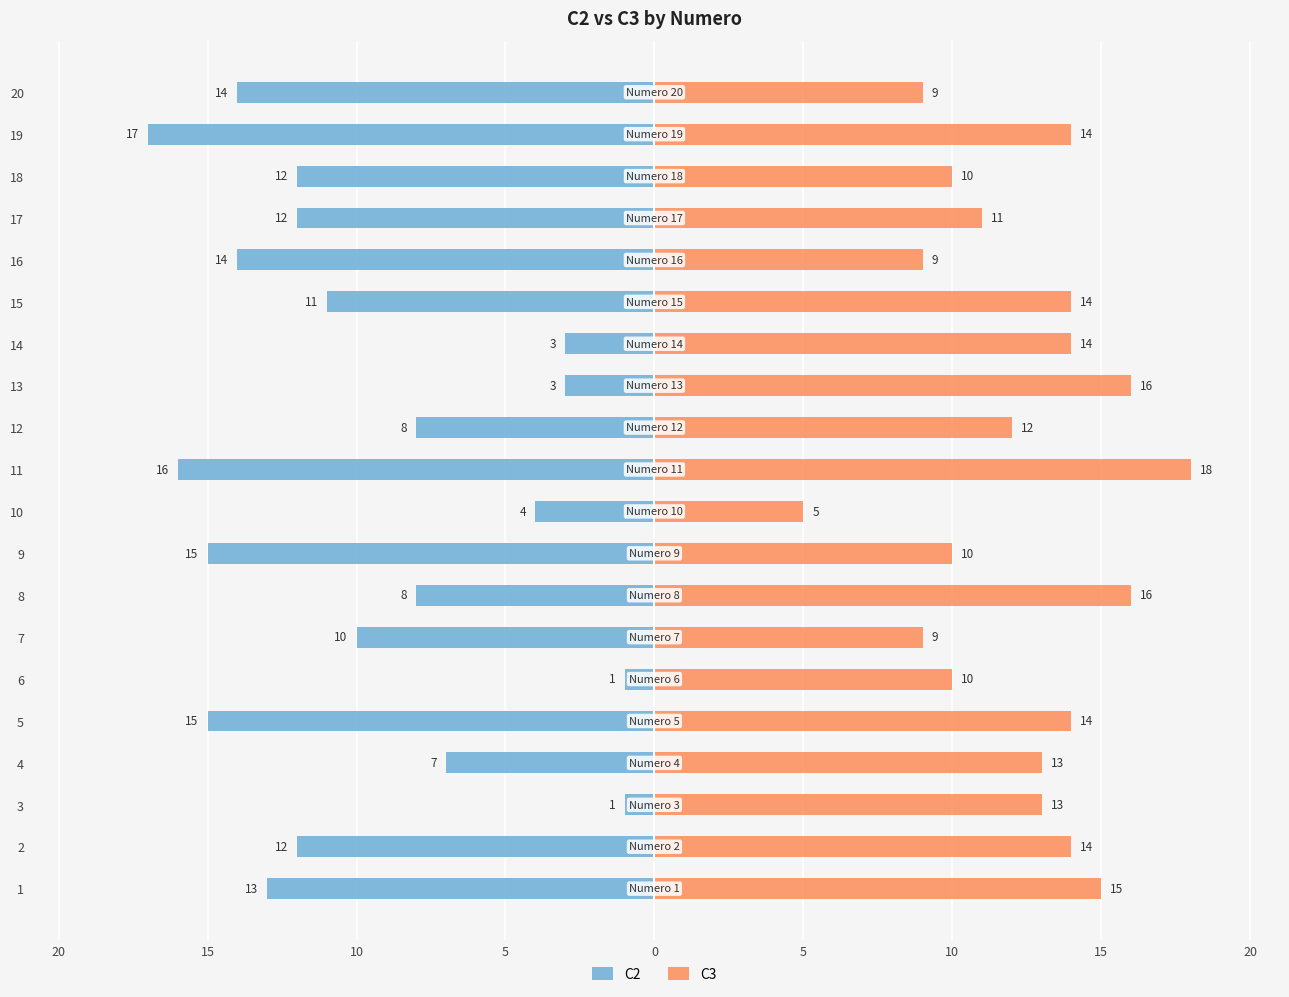

Rank the series by their average value, from highest to lowest.

C3, C2